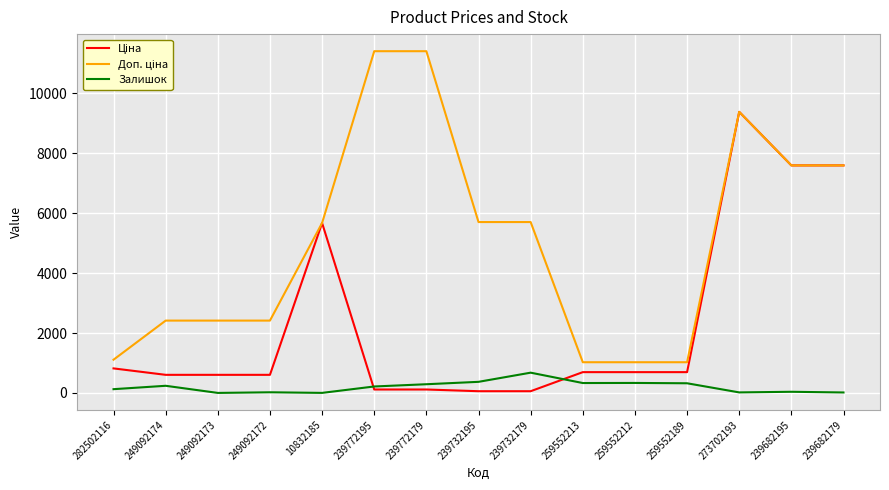

True or false: Залишок has a value of 17.0 at 273702193.

True